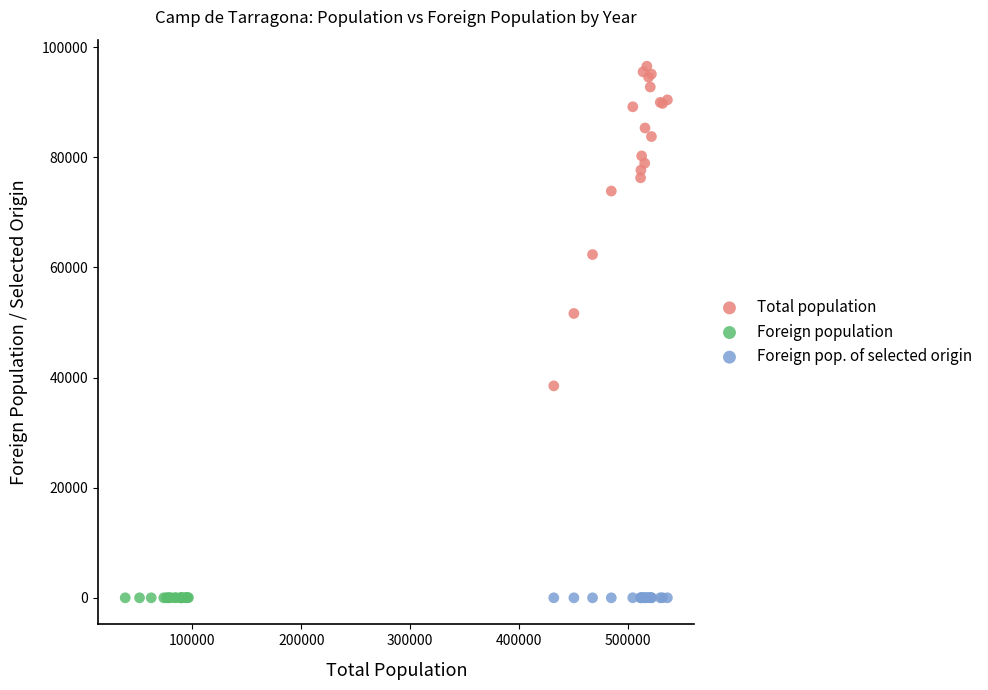

Which series has the largest Y range (max minus min)?

Total population